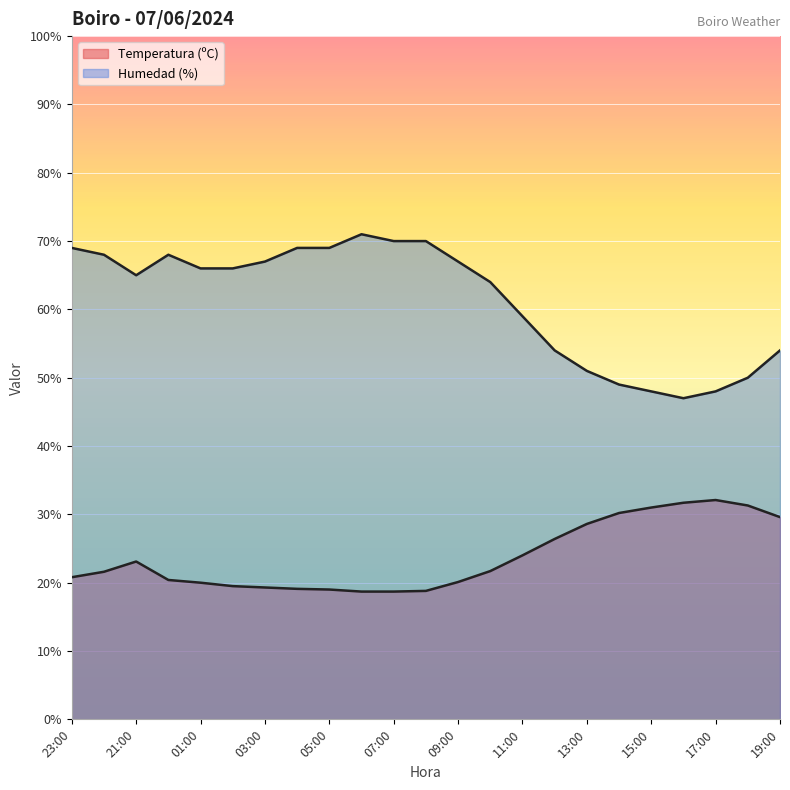

Reading left to right, what are all the values shown in this chart?

Temperatura (ºC): 20.8	21.6	23.1	20.4	20.0	19.5	19.3	19.1	19.0	18.7	18.7	18.8	20.1	21.7	24.0	26.4	28.6	30.2	31.0	31.7	32.1	31.3	29.6
Humedad (%): 69.0	68.0	65.0	68.0	66.0	66.0	67.0	69.0	69.0	71.0	70.0	70.0	67.0	64.0	59.0	54.0	51.0	49.0	48.0	47.0	48.0	50.0	54.0